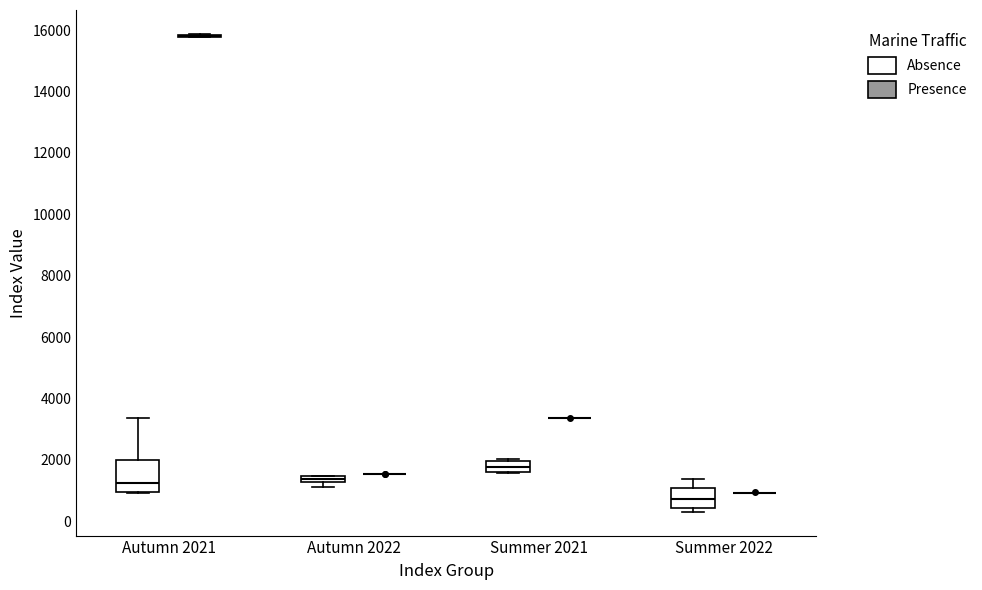

Where does the median line of the box for Summer 2021 (Absence) sit on the y-axis? The values are not printed on the chart, so give them approximately, as read against the axis.

1800